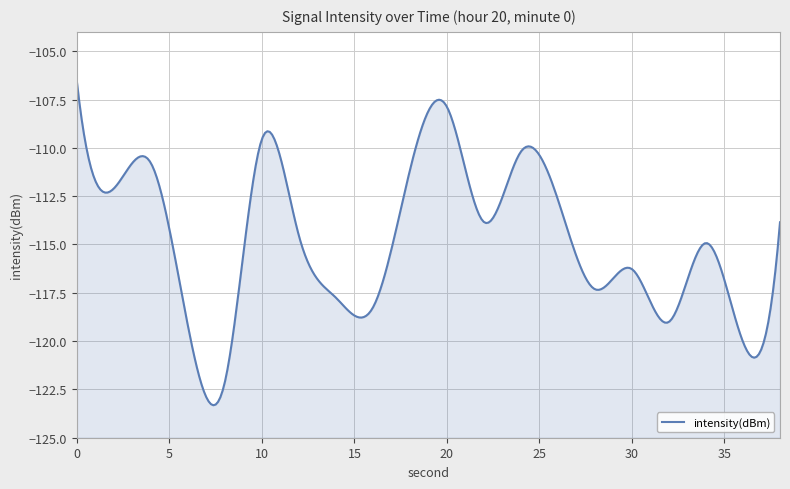

Rank the categories by value from highest to lowest.

0, 20, 10, 24, 4, 18, 2, 26, 22, 38, 12, 34, 30, 28, 14, 16, 32, 6, 36, 8